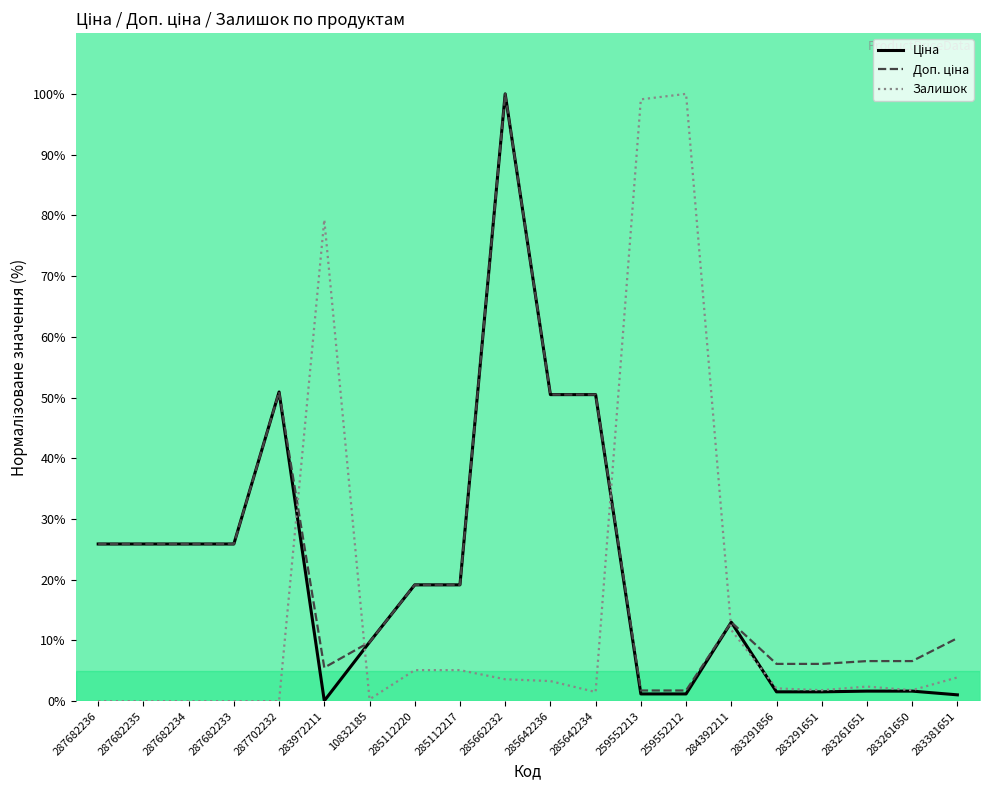

True or false: Залишок has a value of 3.3 at 285642236.

True